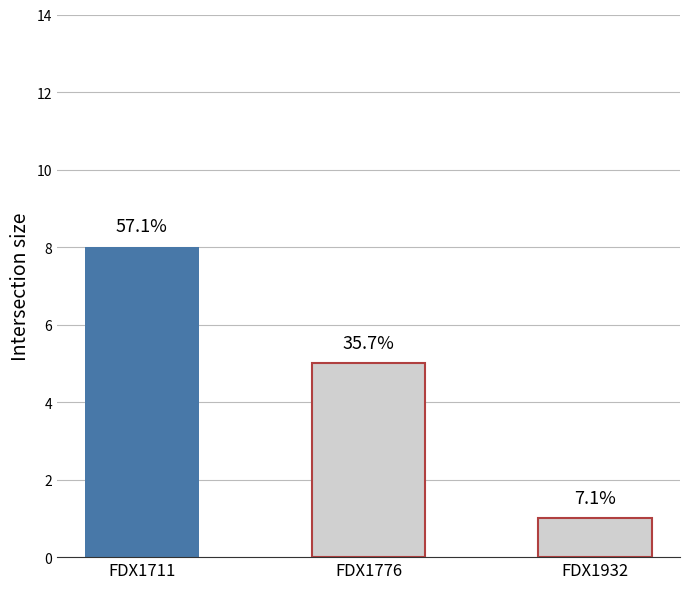

What is the value of the 3rd bar from the left?

1